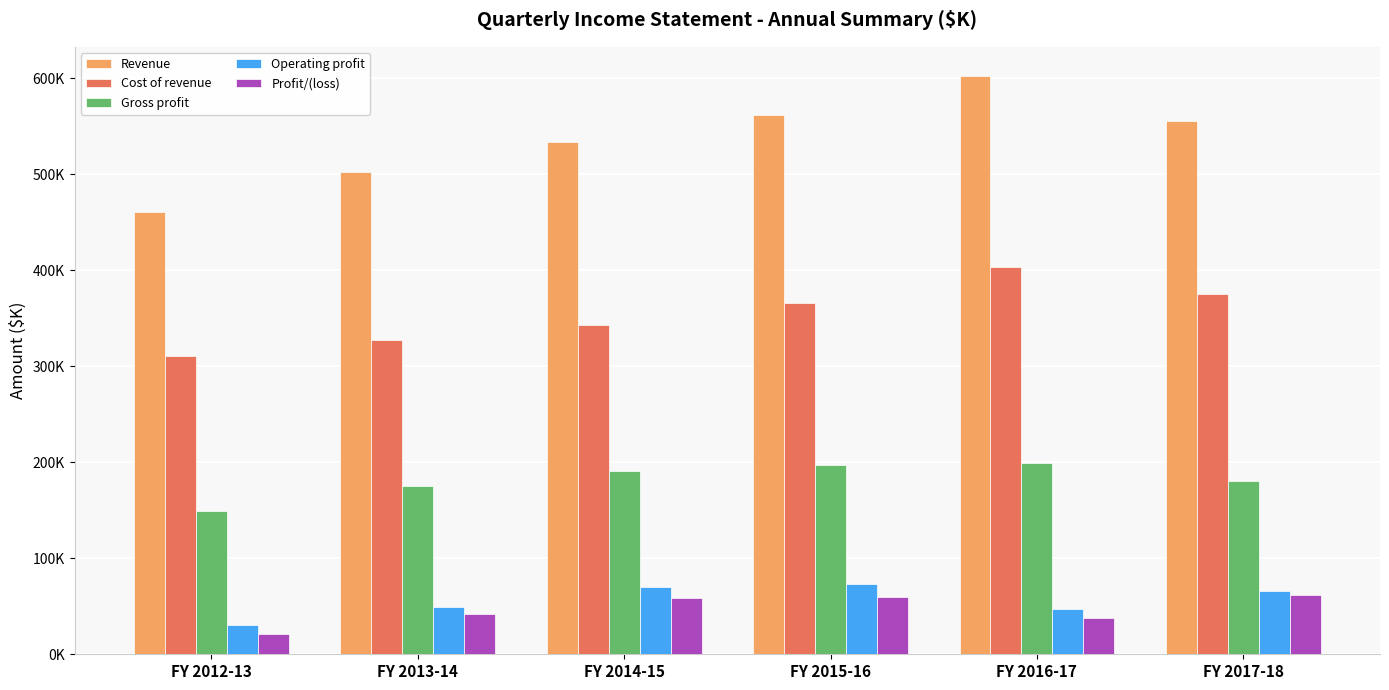

Does the chart contain any negative values?

No